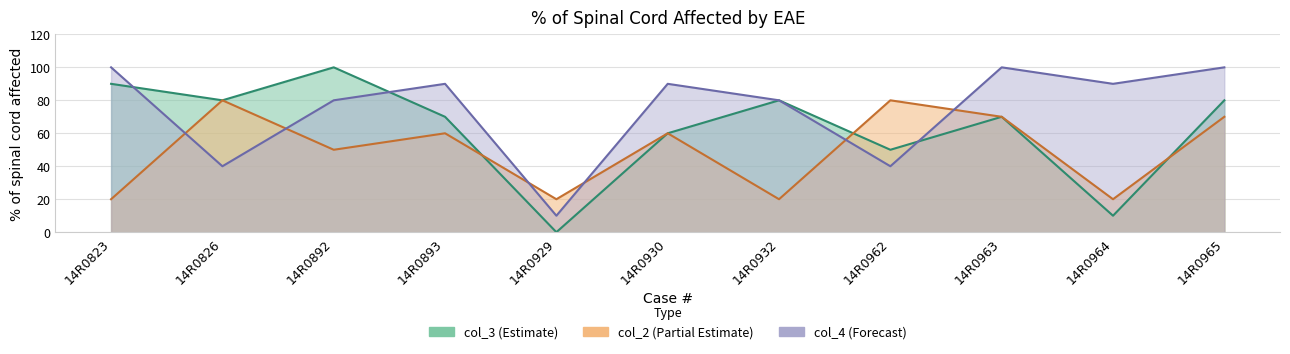

Where is the first local minimum for col_2?

14R0892